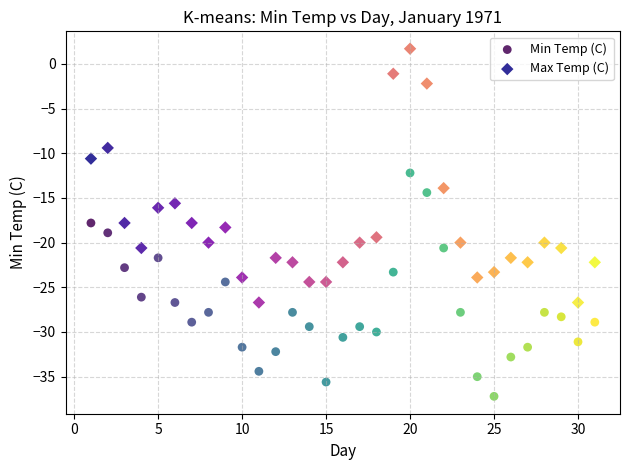

Across all data points, what is the range of Y values (max minus min)?

38.9